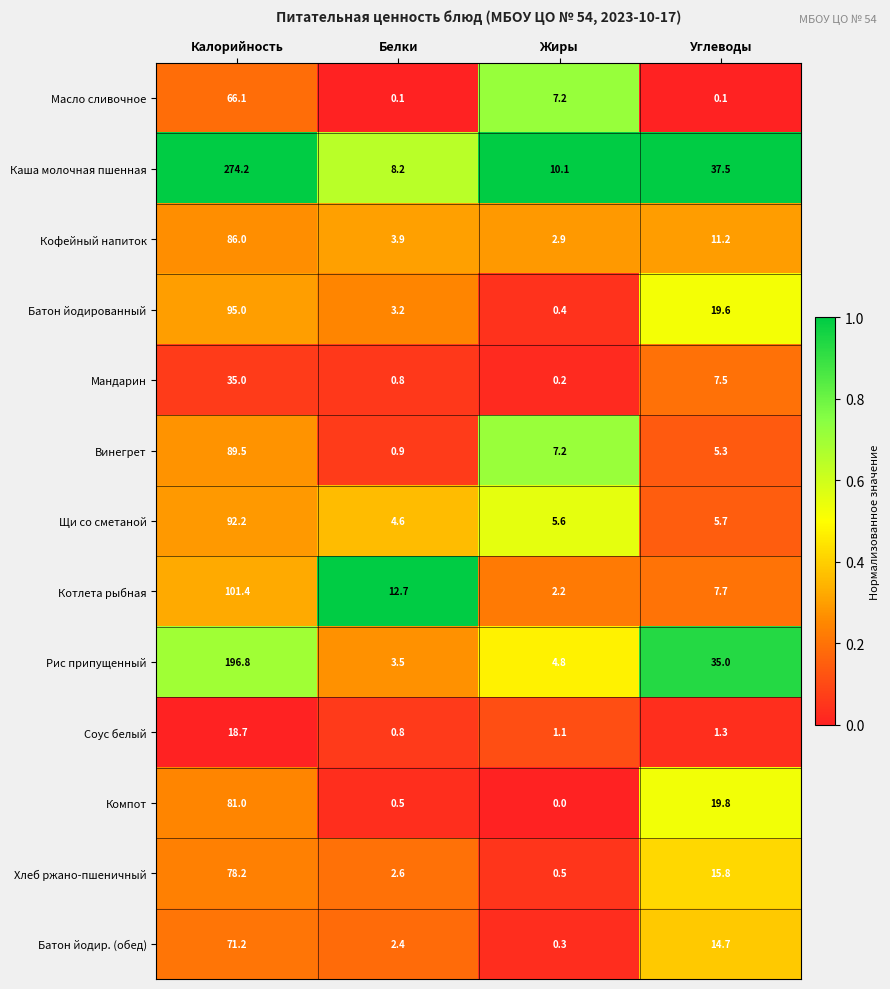

Which series has the largest range (max minus min)?

Каша молочная пшенная